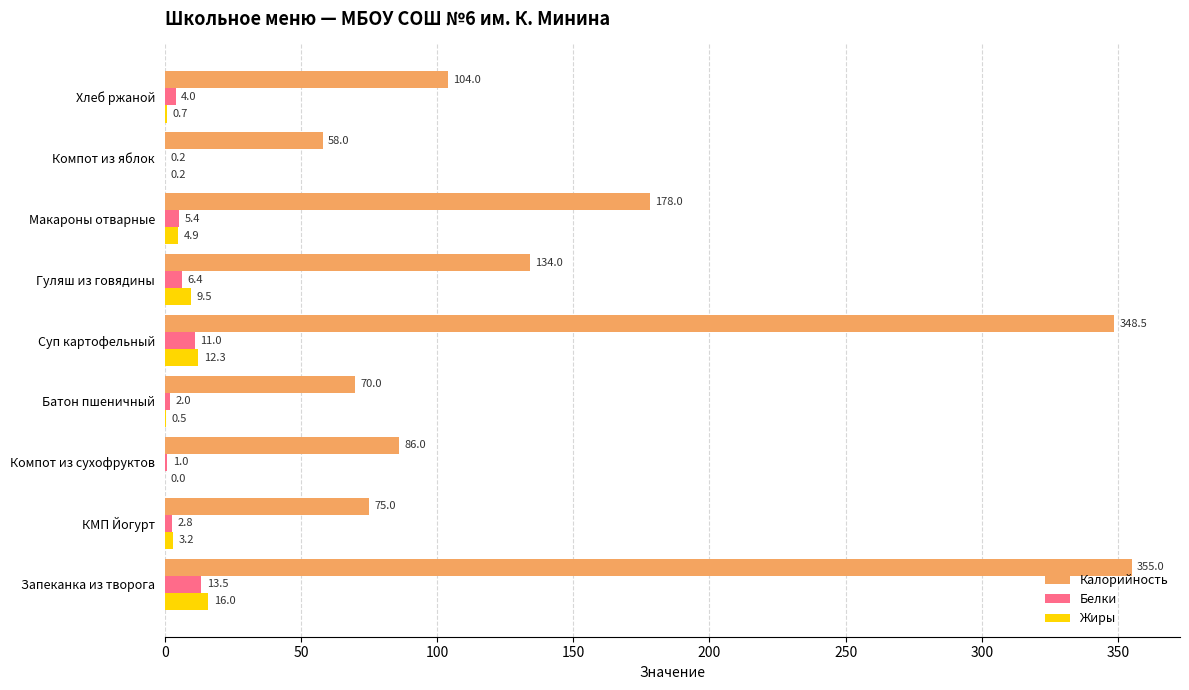

Count the number of data series in this chart.

3